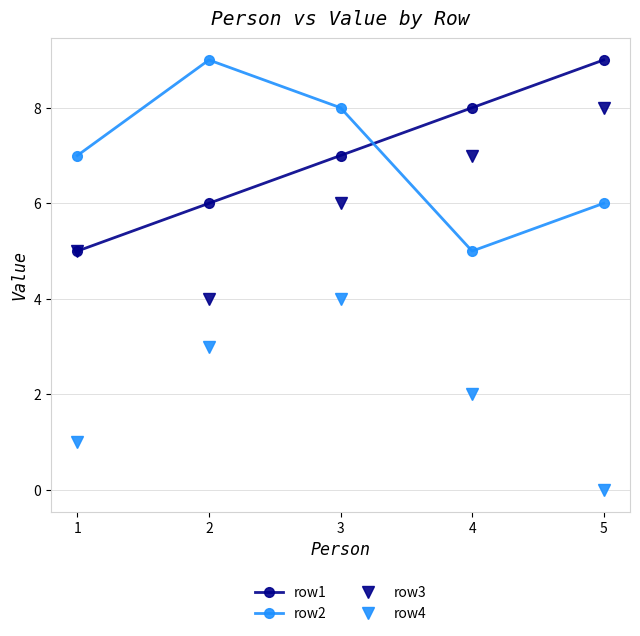

Does the chart display data point markers on the line(s)?

Yes